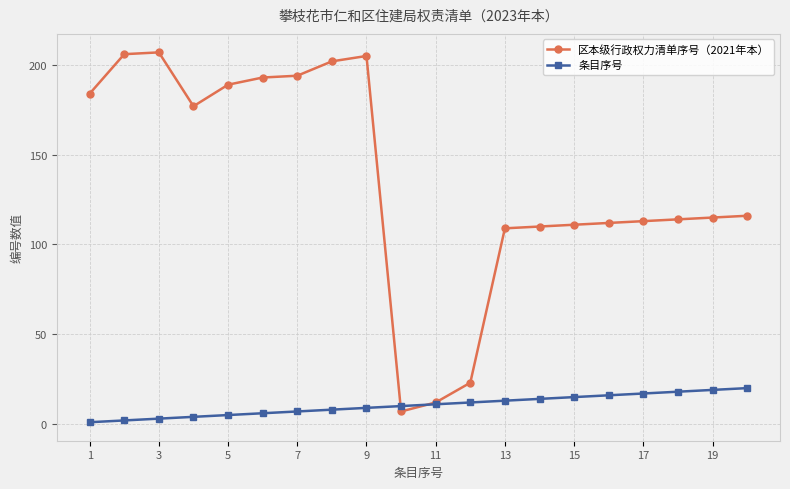

True or false: 条目序号 and 区本级行政权力清单序号（2021年本） intersect in this chart.

True